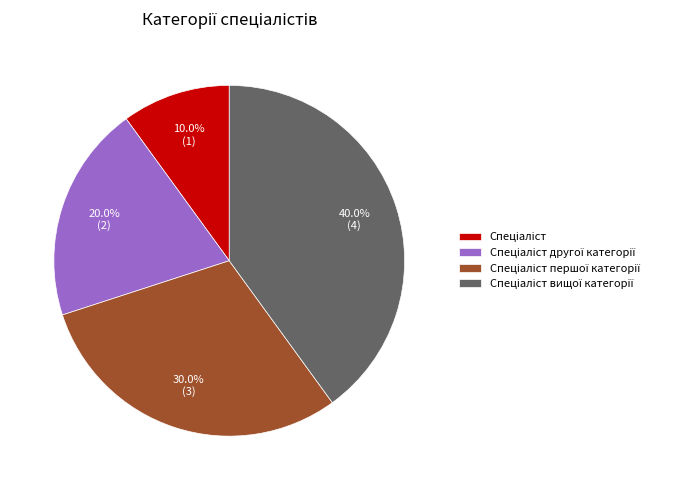

To the nearest percent, what is the average slice percentage?

25%